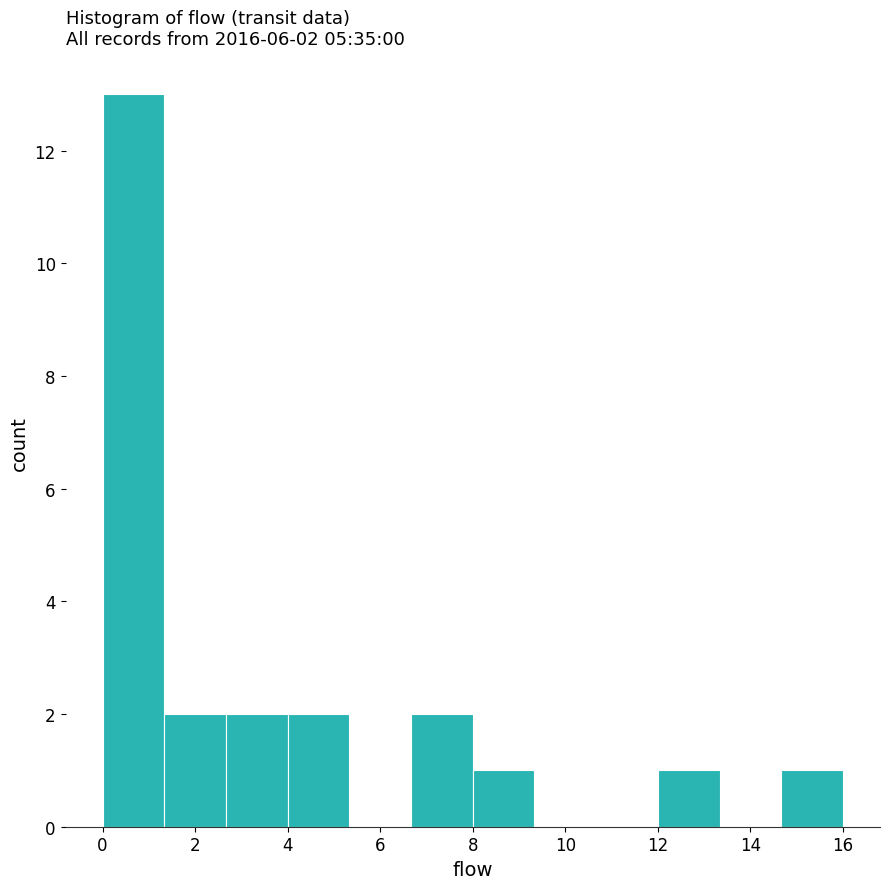

Which range on the x-axis has the tallest bar?

0.0 to 1.4